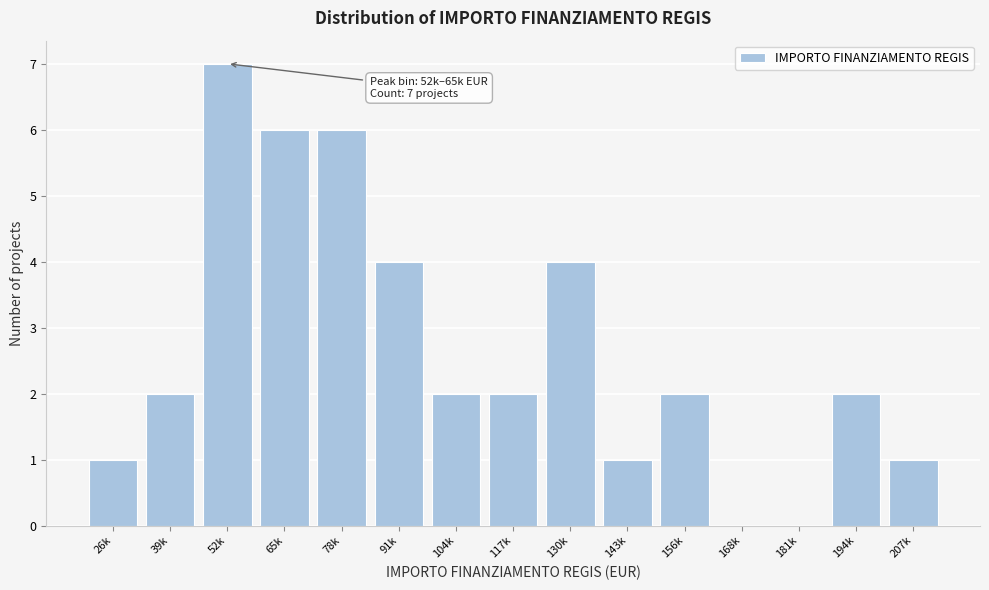

Reading left to right, what are all the values shown in this chart?

26k=1	39k=2	52k=7	65k=6	78k=6	91k=4	104k=2	117k=2	130k=4	143k=1	156k=2	168k=0	181k=0	194k=2	207k=1